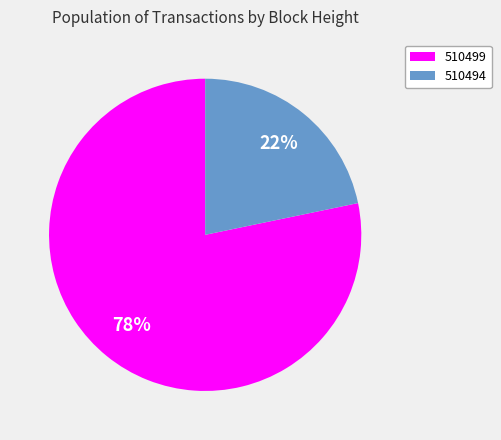

How many slices are in this pie chart?

2